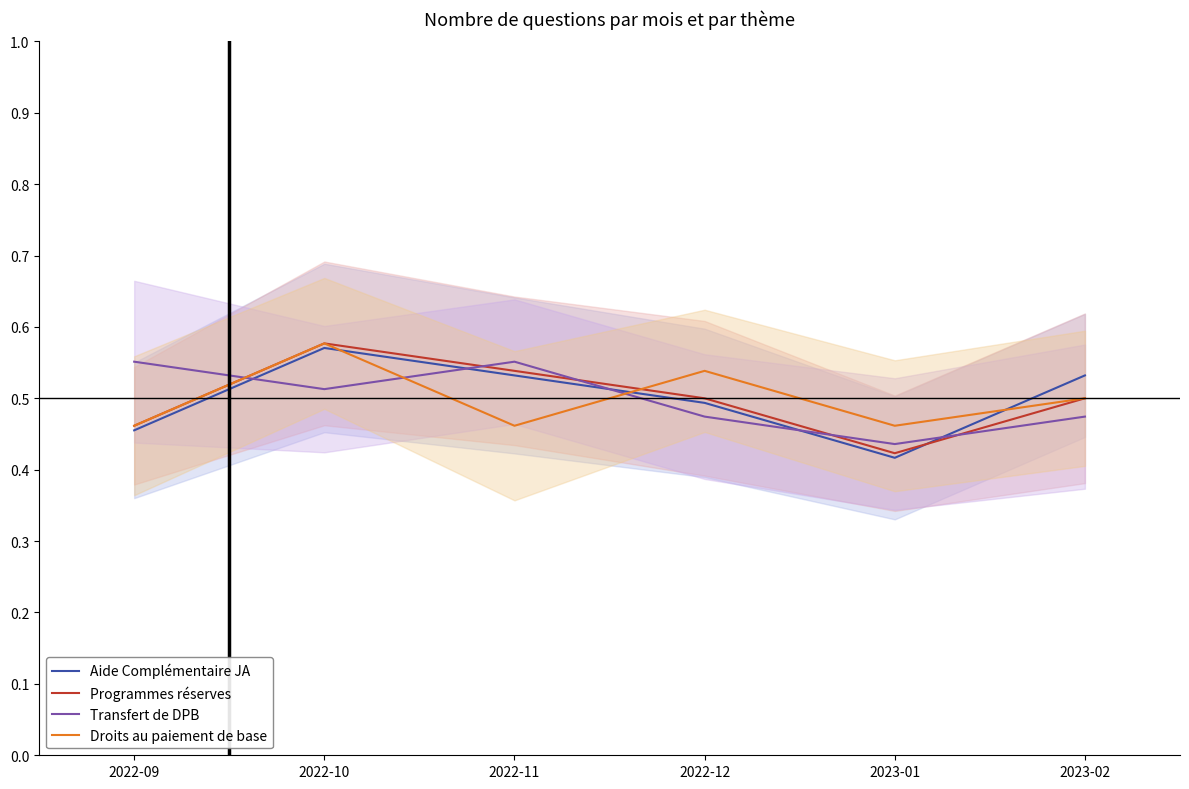

What is the difference between the maximum and minimum values in the Programmes réserves series?

0.2